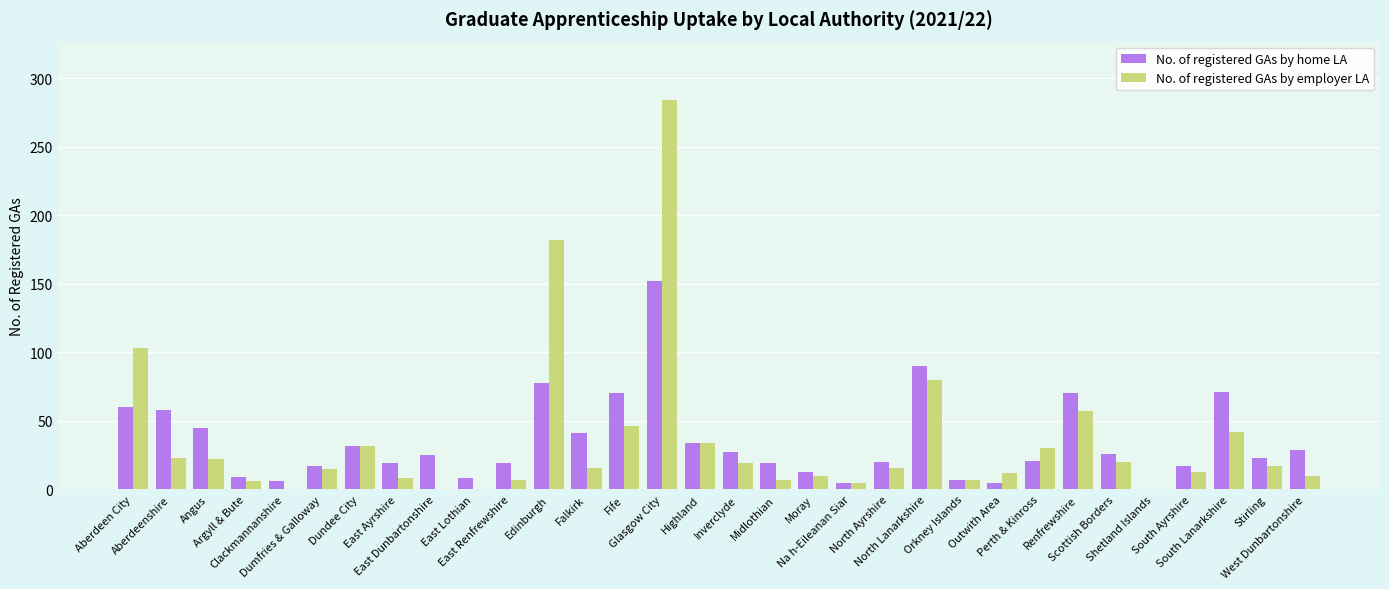

What is the highest value of the No. of registered GAs by employer LA series?

284